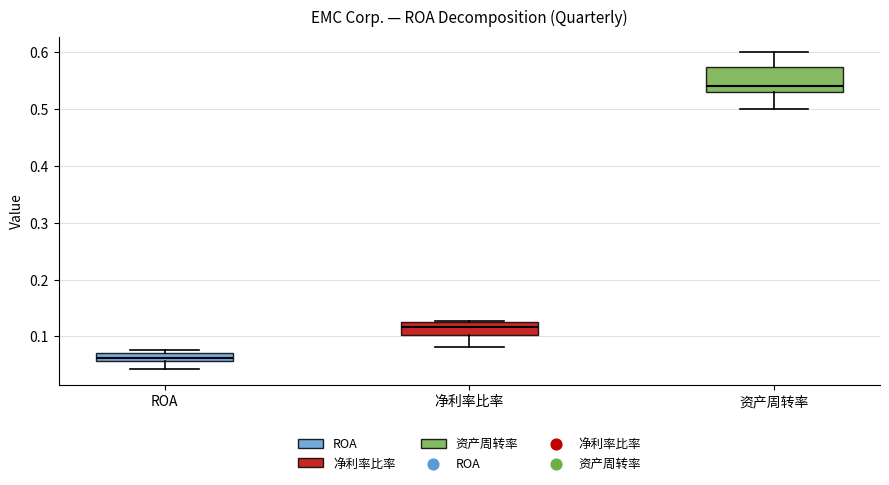

Reading left to right, read every box against the y-axis: the position of its median line, the range the box covers, and the ends of its whiskers. The values are not printed on the chart, so give them approximately, as read against the axis.

ROA: median 0.06 (just above the box's lower edge), box 0.06 to 0.07, whiskers 0.04 to 0.08
净利率比率: median 0.12 (inside the box), box 0.10 to 0.12, whiskers 0.08 to 0.13
资产周转率: median 0.54, box 0.53 to 0.58, whiskers 0.50 to 0.60